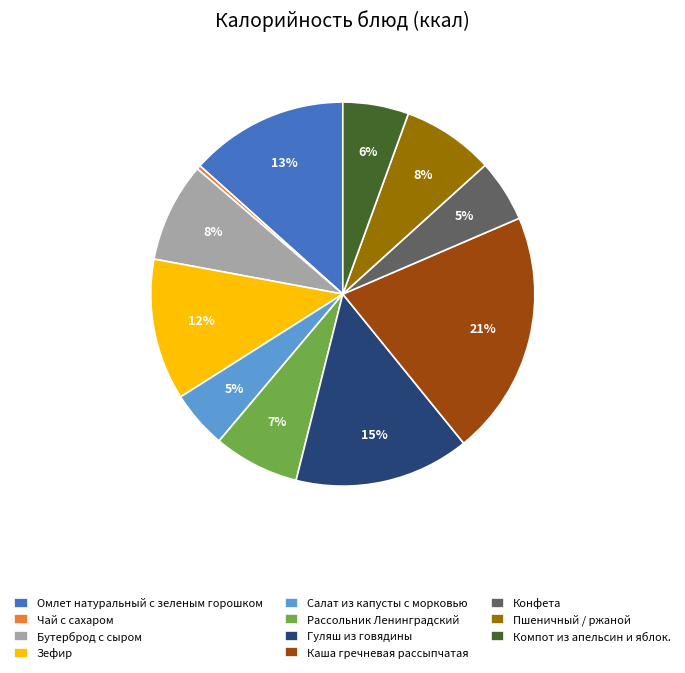

How many slices are in this pie chart?

11